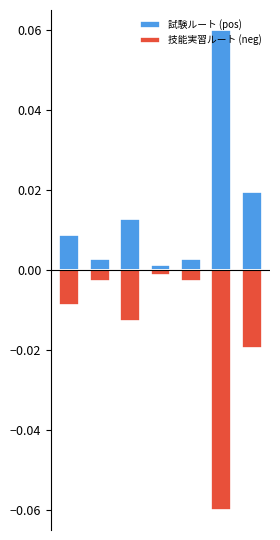

What is the sum of all 技能実習ルート (neg) values?

-0.1